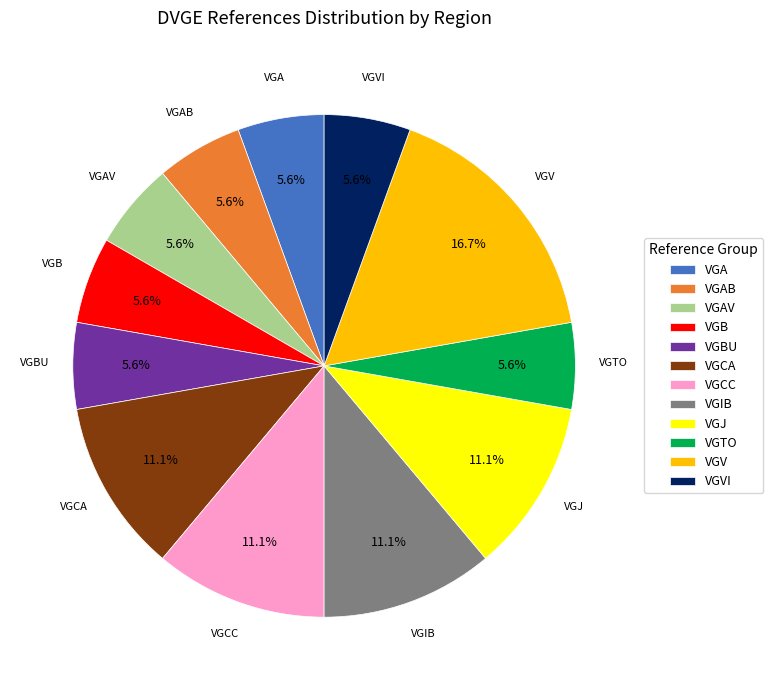

Is VGAB the majority of the pie?

No